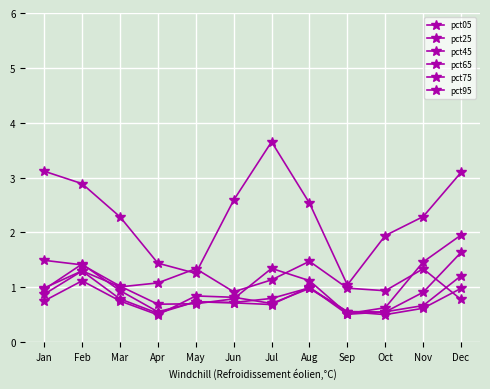

Count the number of data series in this chart.

6